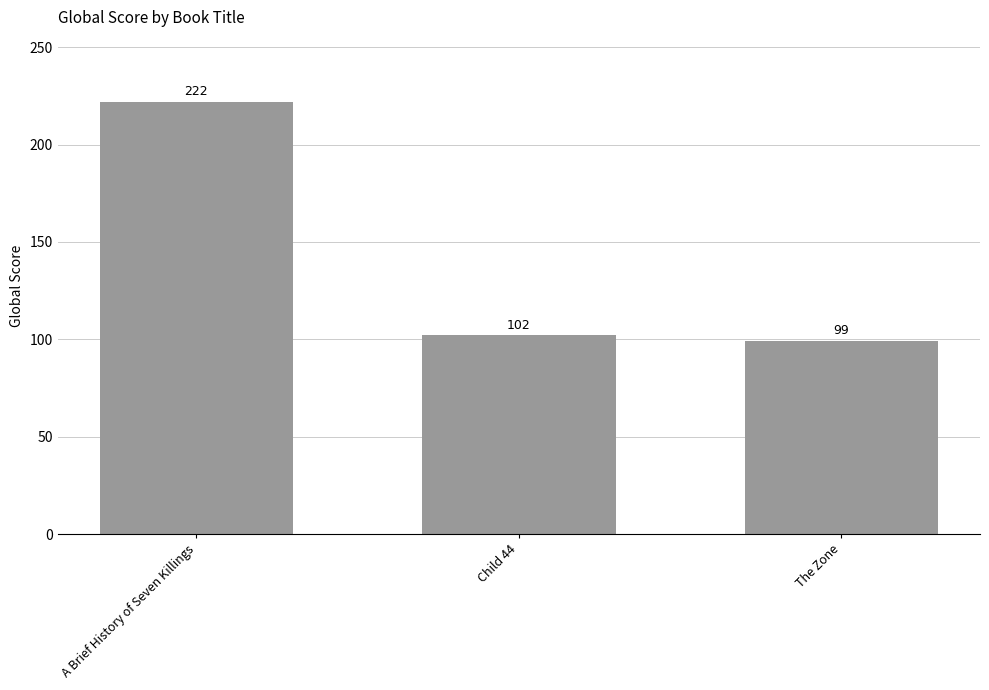

Reading right to left, what are all the values shown in this chart?

99	102	222